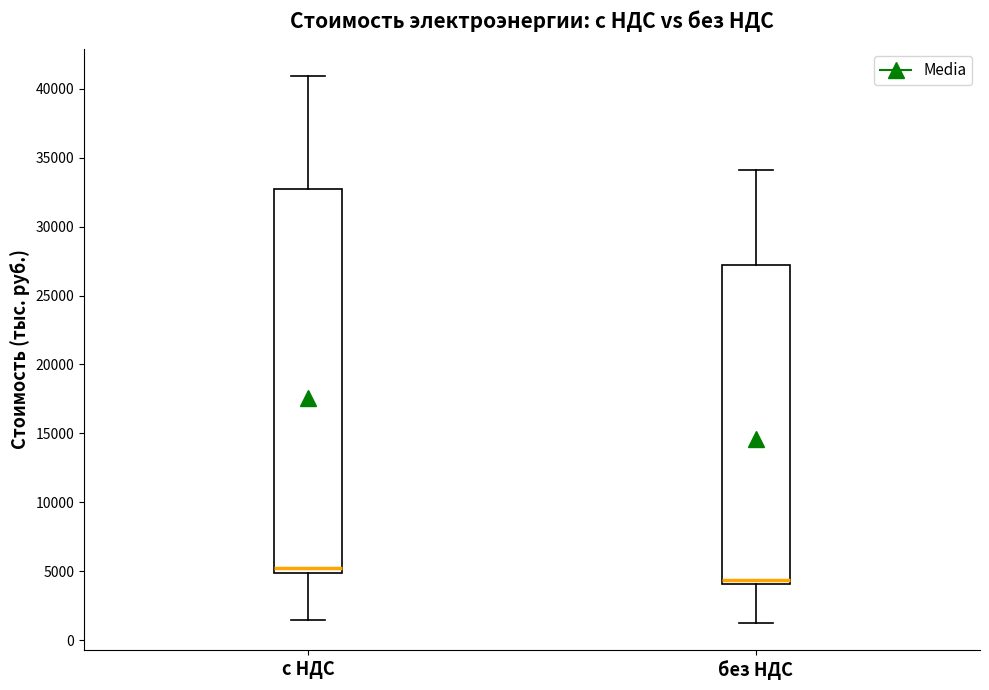

Where does the upper whisker of the box for без НДС end on the y-axis? The values are not printed on the chart, so give them approximately, as read against the axis.

34000